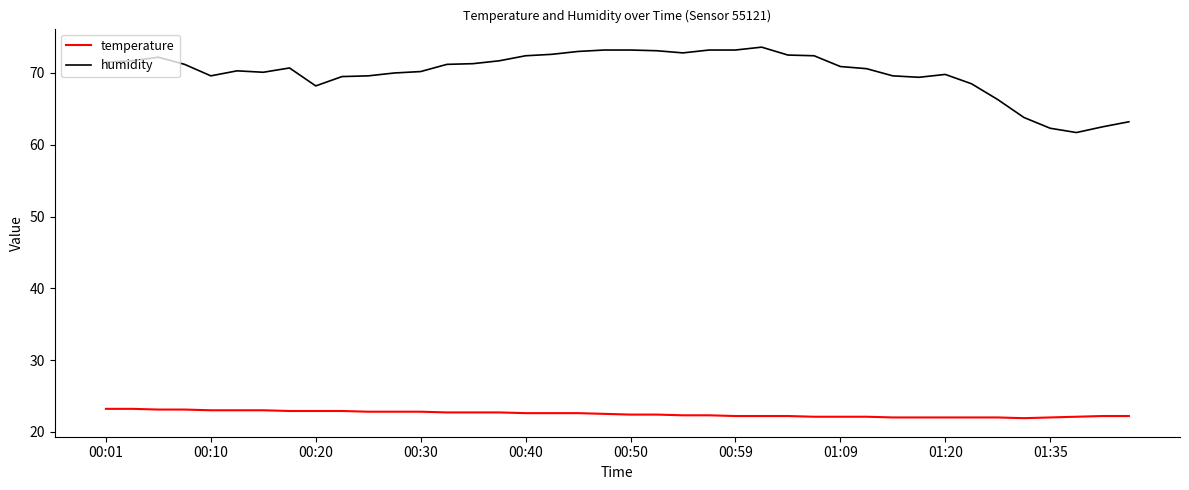

Rank the series by their average value, from highest to lowest.

humidity, temperature